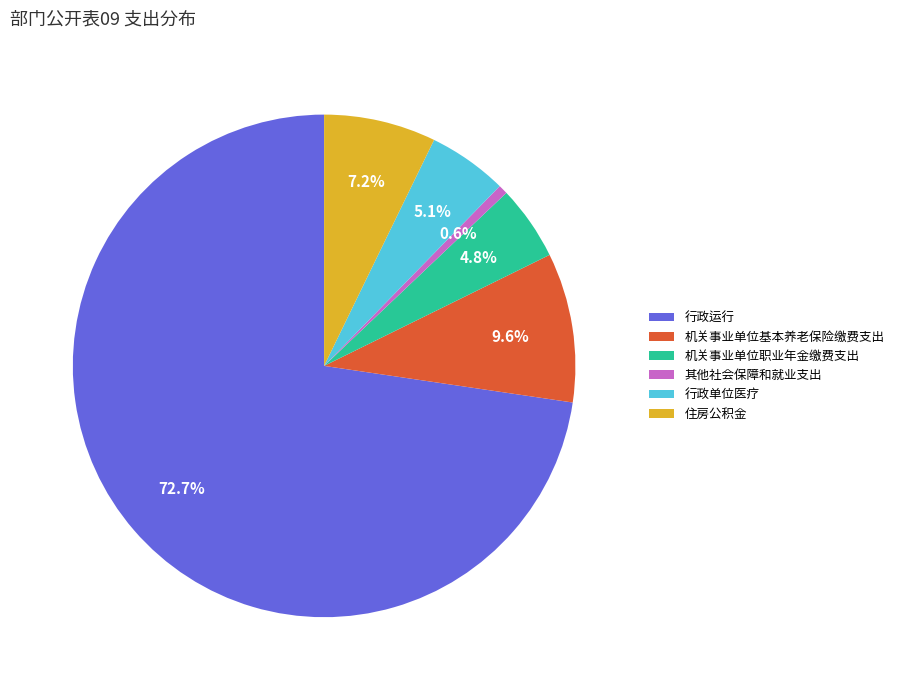

Count the number of slices in the pie.

6